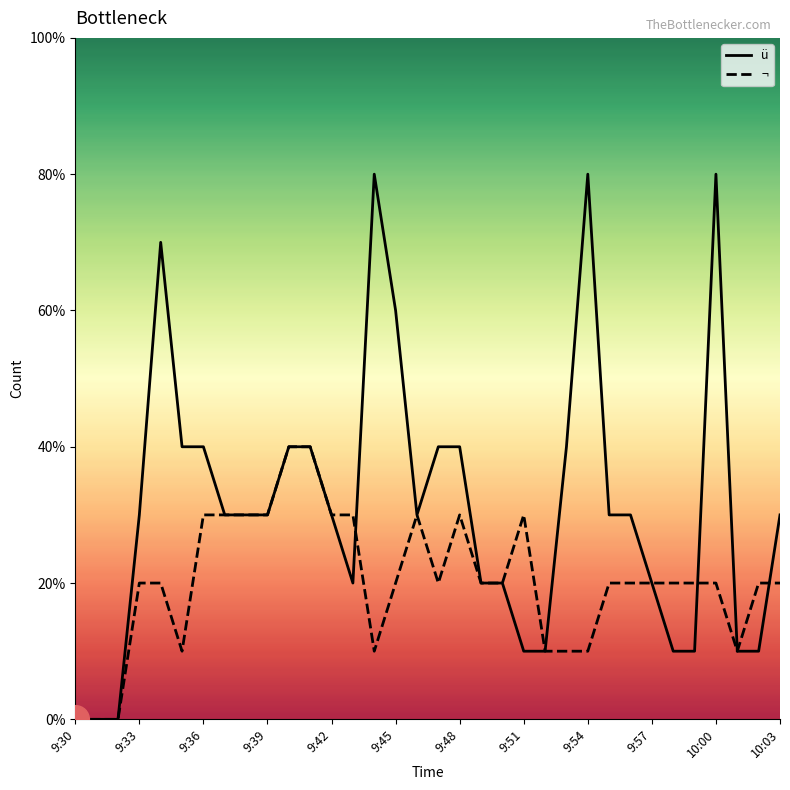

At which category is the sum across all series the highest?

10:00